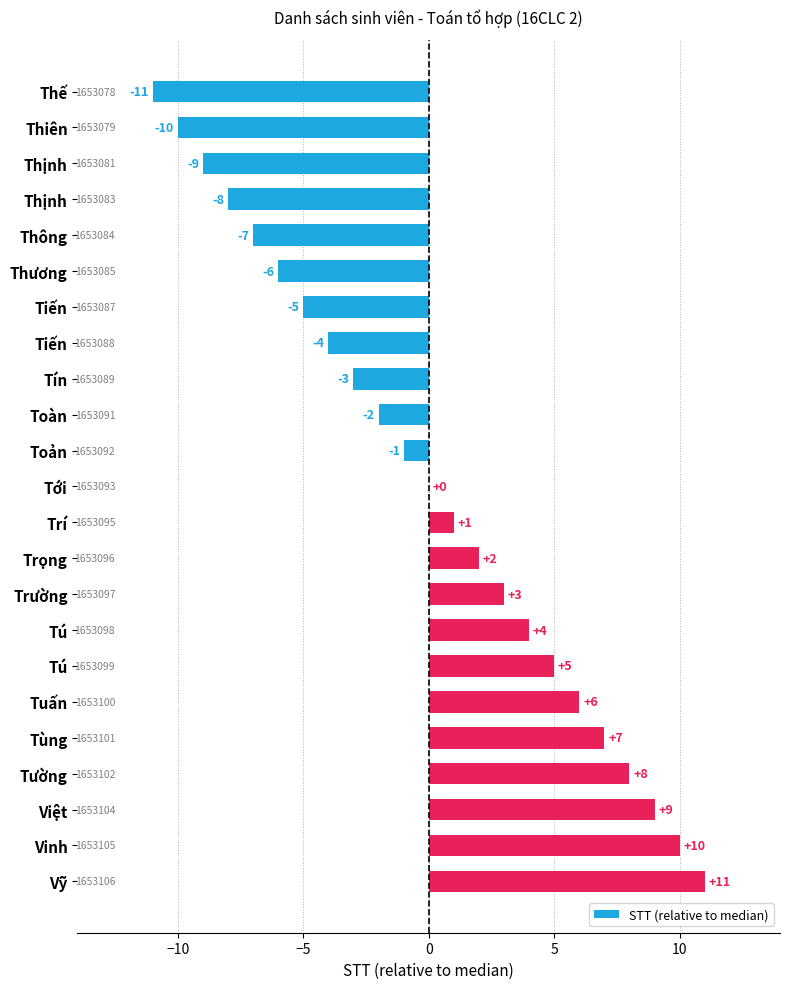

How many distinct data groups are displayed?

1